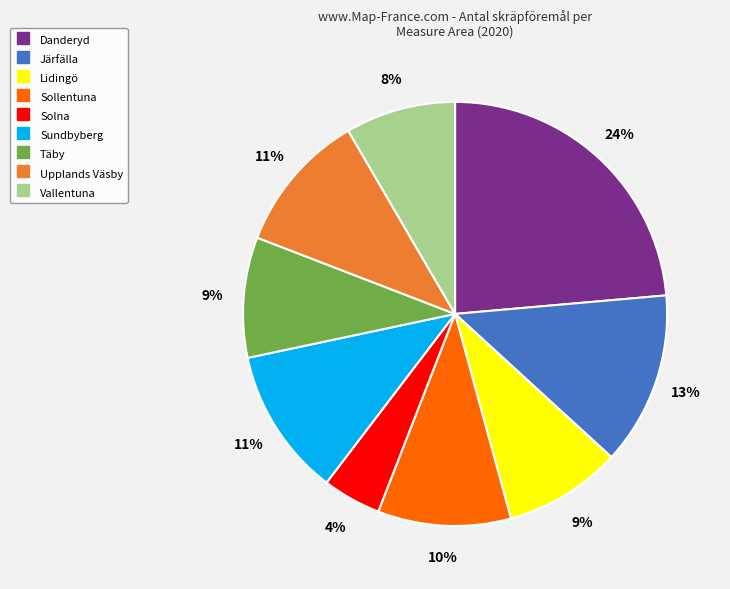

To the nearest percent, what portion does Lidingö represent?

9%